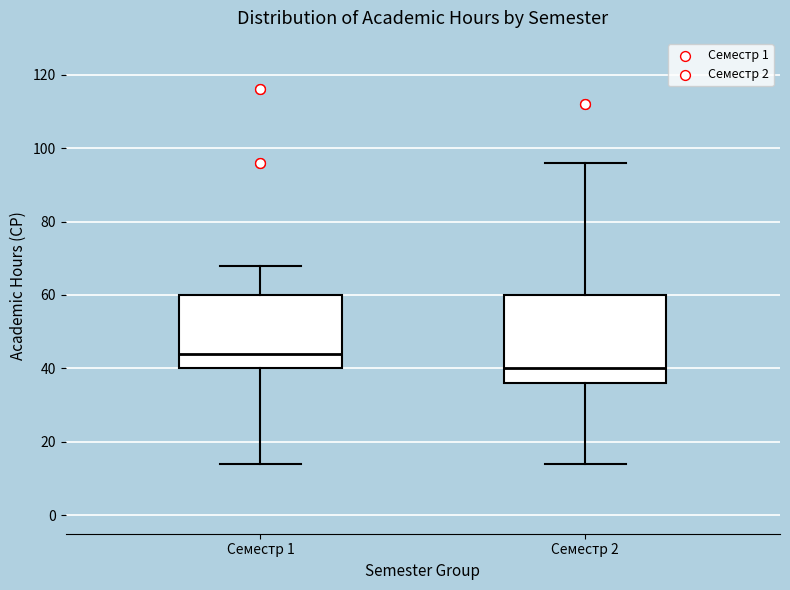

Which box is the tallest, from its lower edge to its upper edge?

Семестр 2